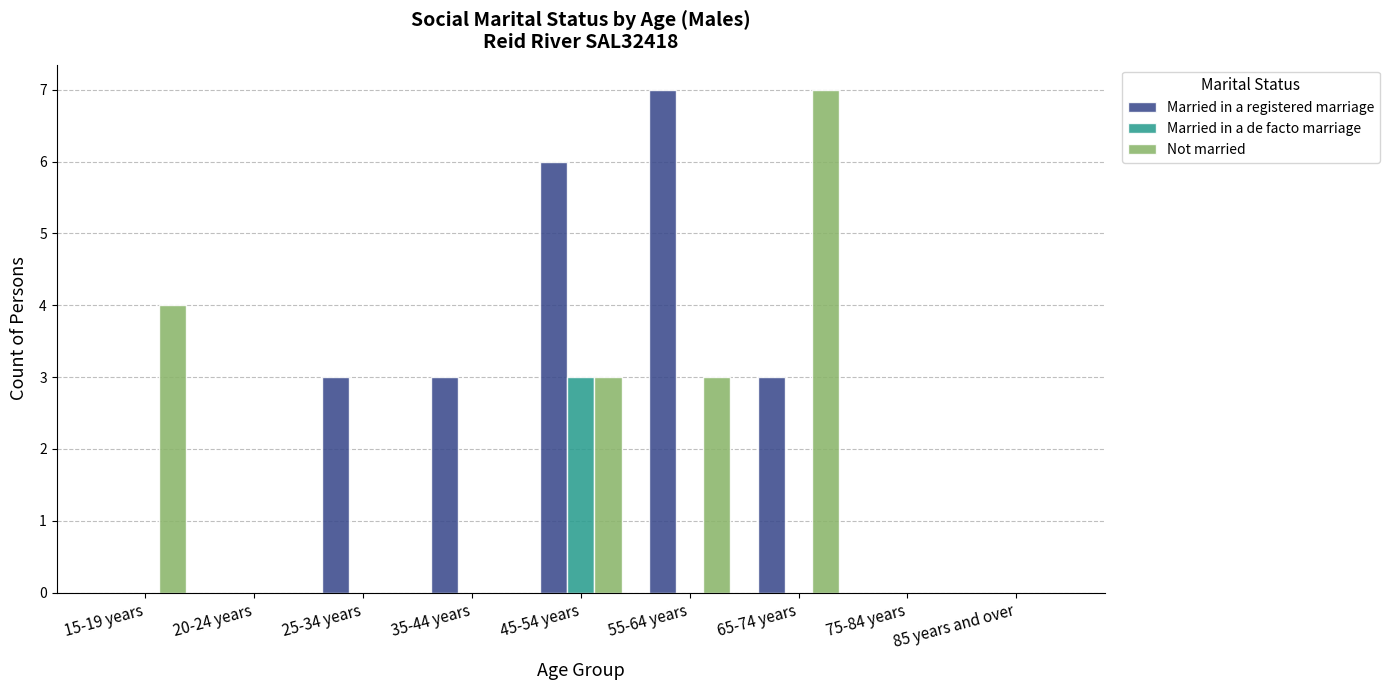

Reading left to right, extract all data points from this chart.

Married in a registered marriage: 0	0	3	3	6	7	3	0	0
Married in a de facto marriage: 0	0	0	0	3	0	0	0	0
Not married: 4	0	0	0	3	3	7	0	0